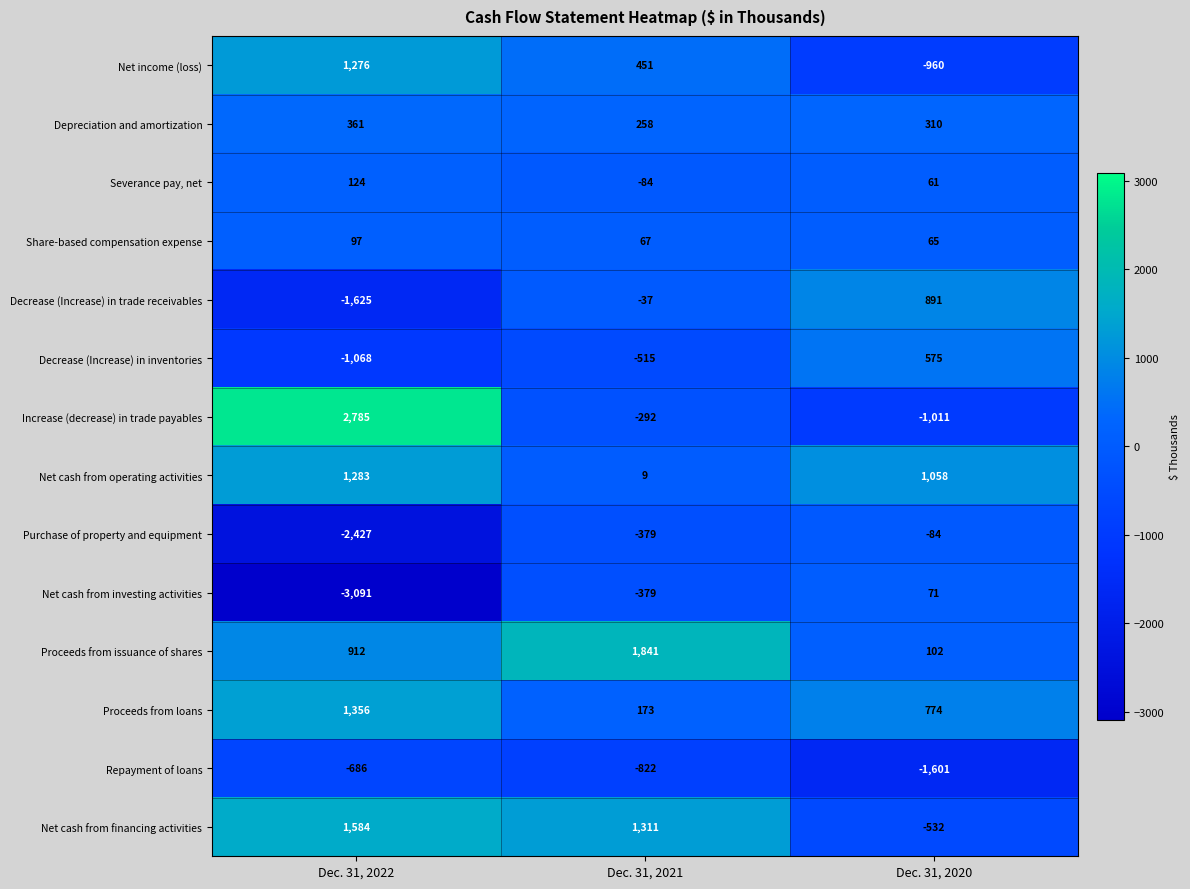

What is the approximate value of Decrease (Increase) in trade receivables at Dec. 31, 2022?

-1625